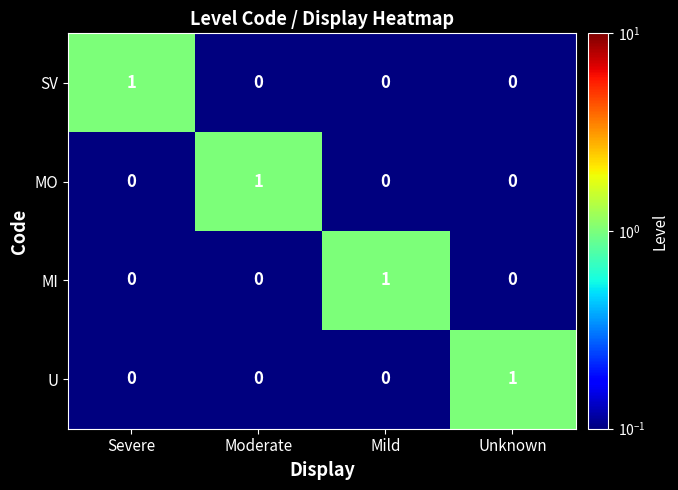

How many data points does each series have?

4